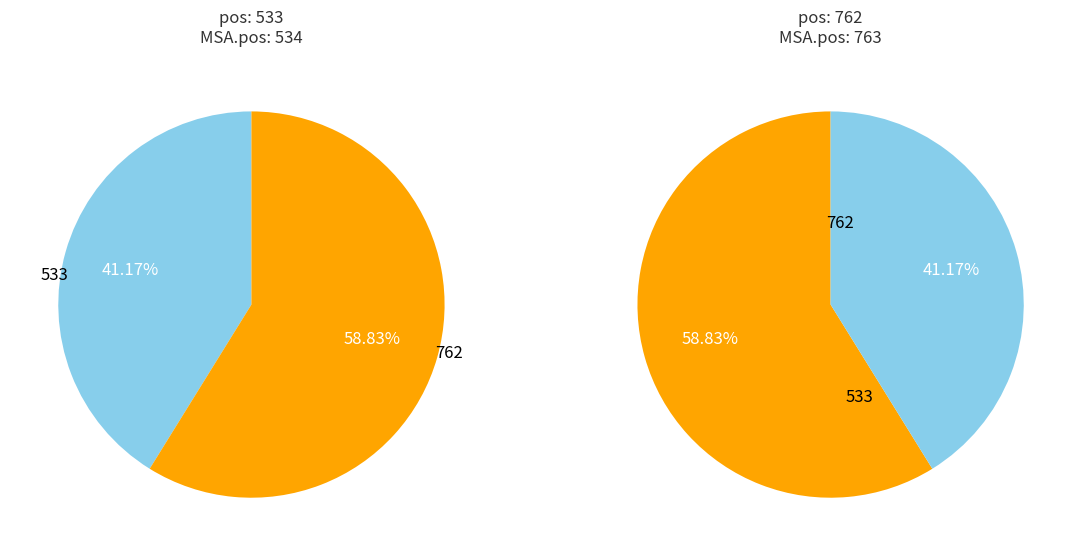

What percentage is the 762 slice, to the nearest percent?

59%